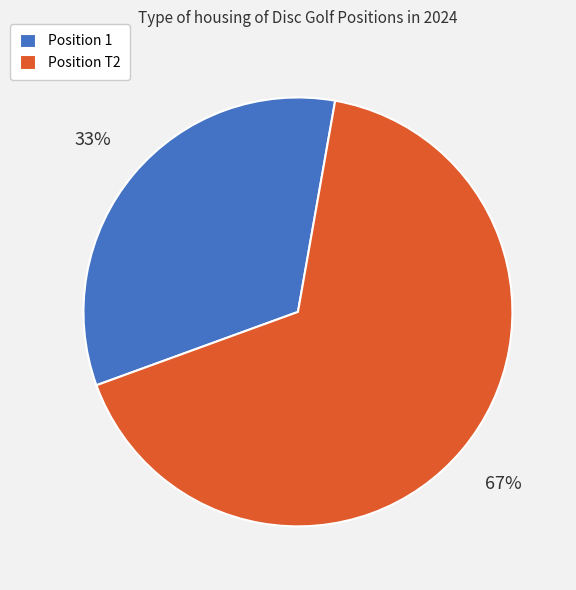

Count the number of slices in the pie.

2